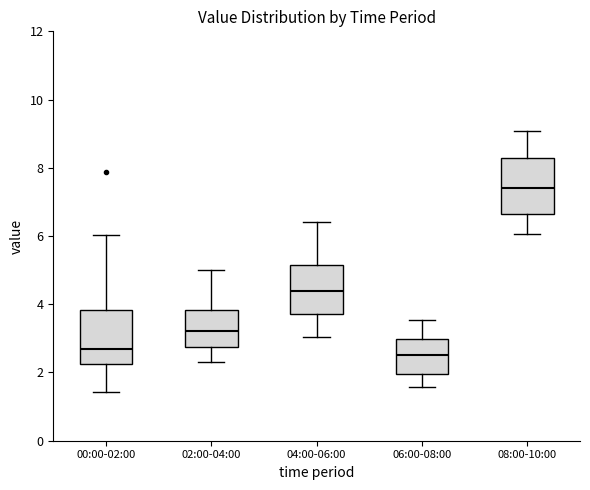

Reading left to right, transcribe this box plot: for each box, give where its median line is, the range the box spans, and where its two whiskers end, as read against the y-axis. The values are not printed on the chart, so give them approximately, as read against the axis.

00:00-02:00: median 2.8, box 2.2 to 3.8, whiskers 1.4 to 6.0
02:00-04:00: median 3.2, box 2.8 to 3.8, whiskers 2.4 to 5.0
04:00-06:00: median 4.4, box 3.8 to 5.2, whiskers 3.0 to 6.4
06:00-08:00: median 2.6, box 2.0 to 3.0, whiskers 1.6 to 3.6
08:00-10:00: median 7.4, box 6.6 to 8.2, whiskers 6.0 to 9.0